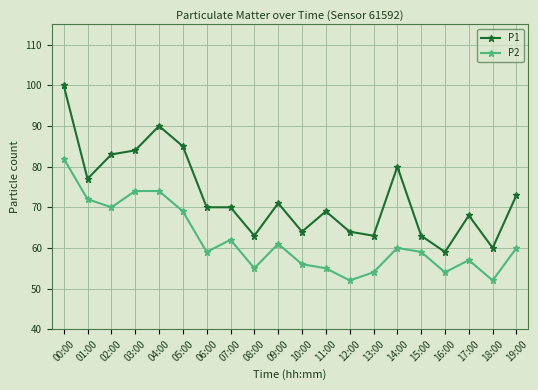

Rank the series at 05:00 from lowest to highest value.

P2, P1